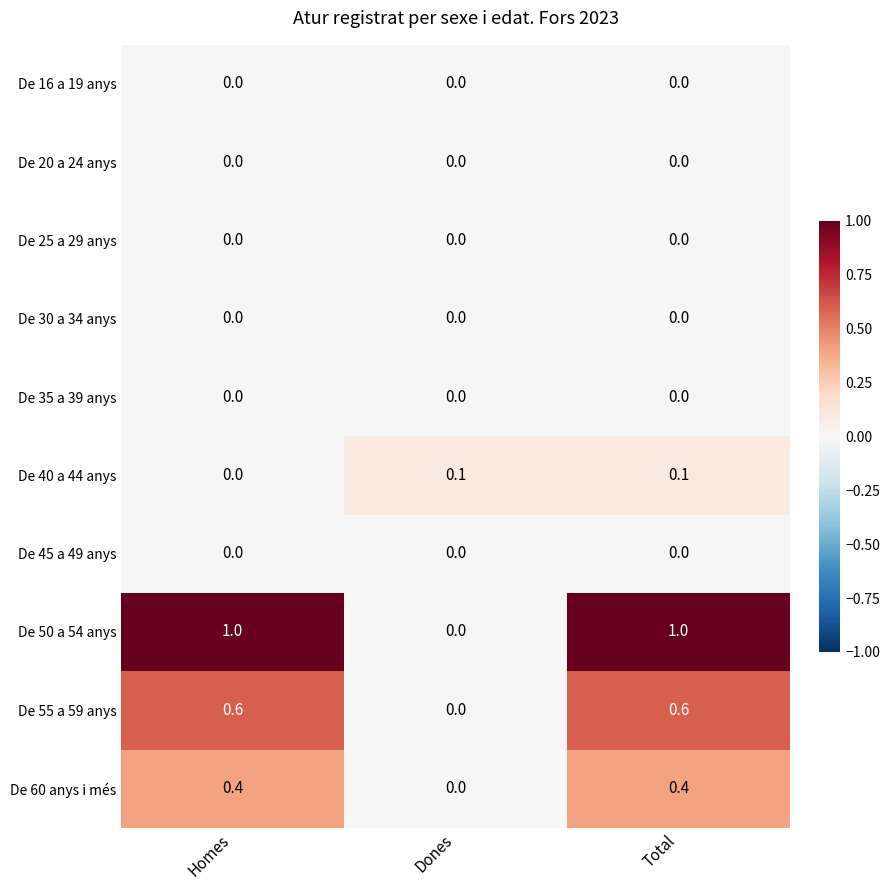

What is the highest value of the De 60 anys i més series?

0.4